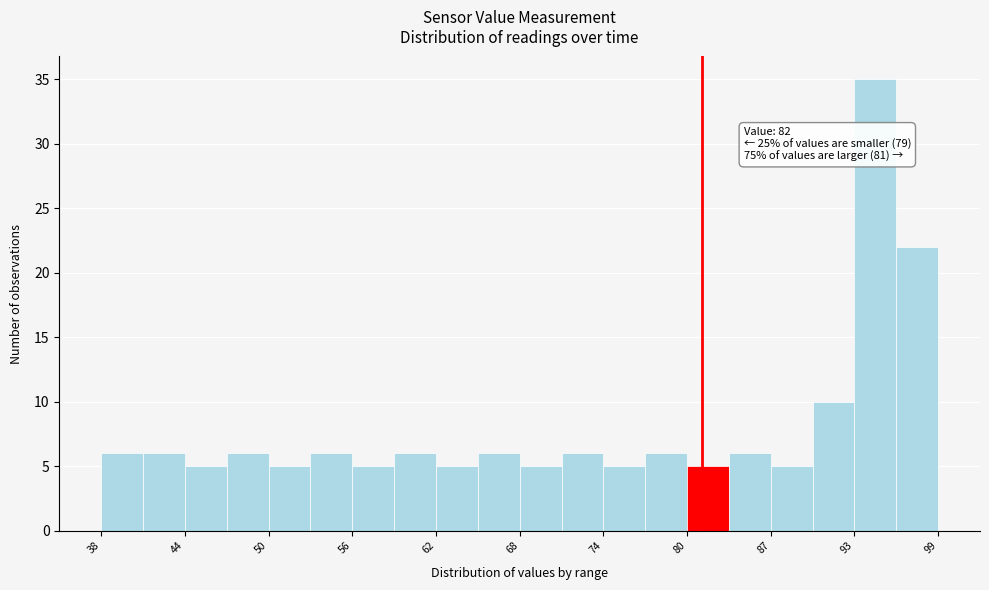

Around what value on the x-axis is the tallest bar? Give the approximate position of its centre, as read against the axis.

94